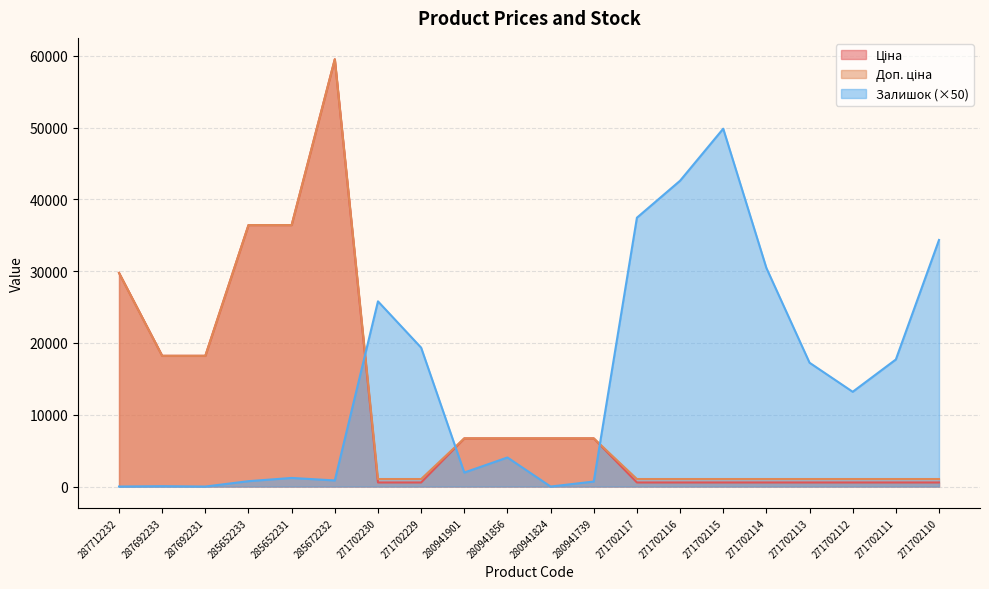

How many values in the Залишок series are below 13200?

10